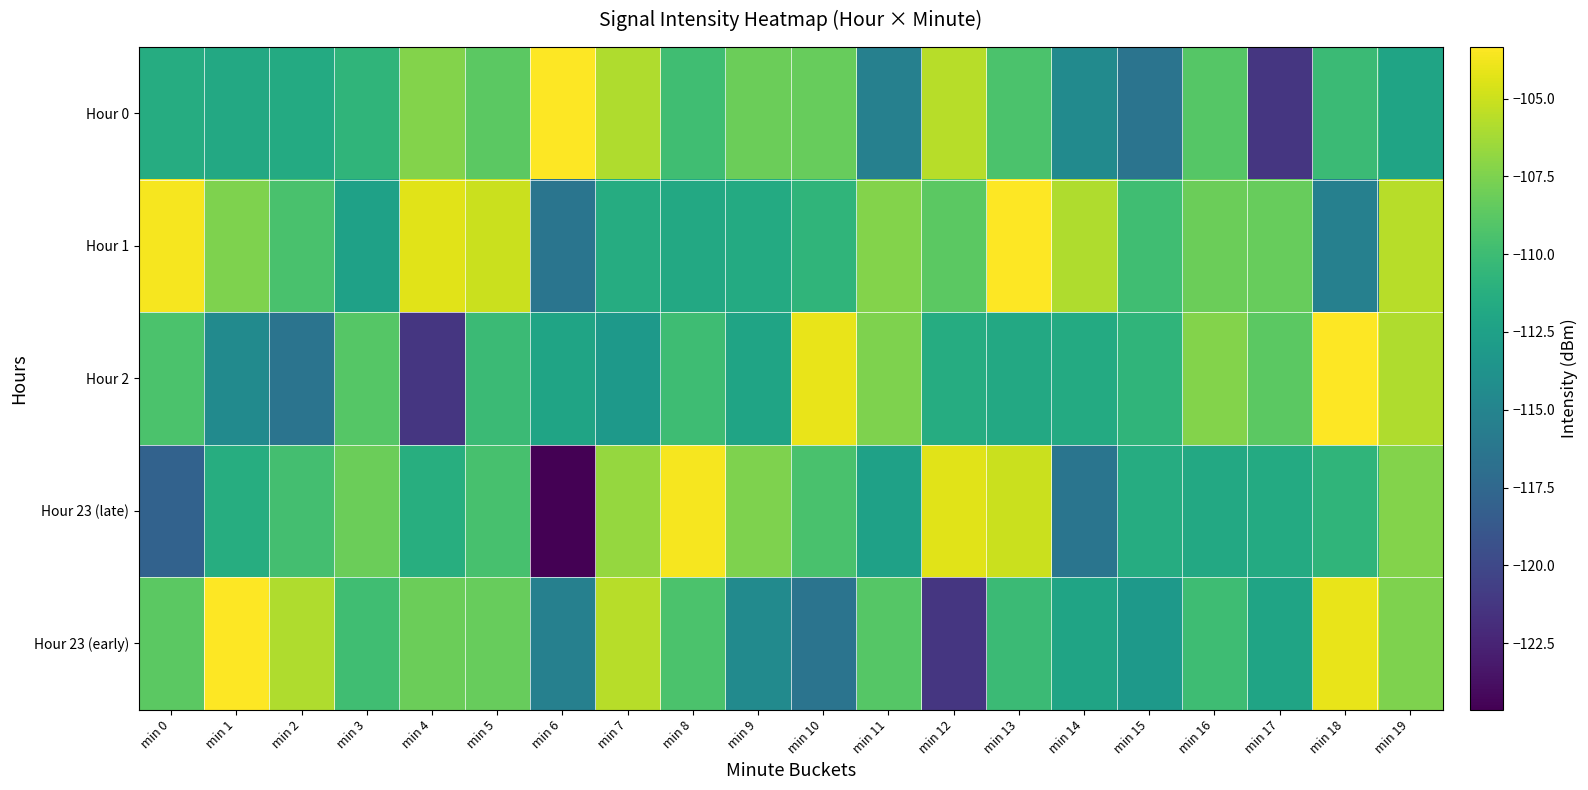

How many distinct data groups are displayed?

5